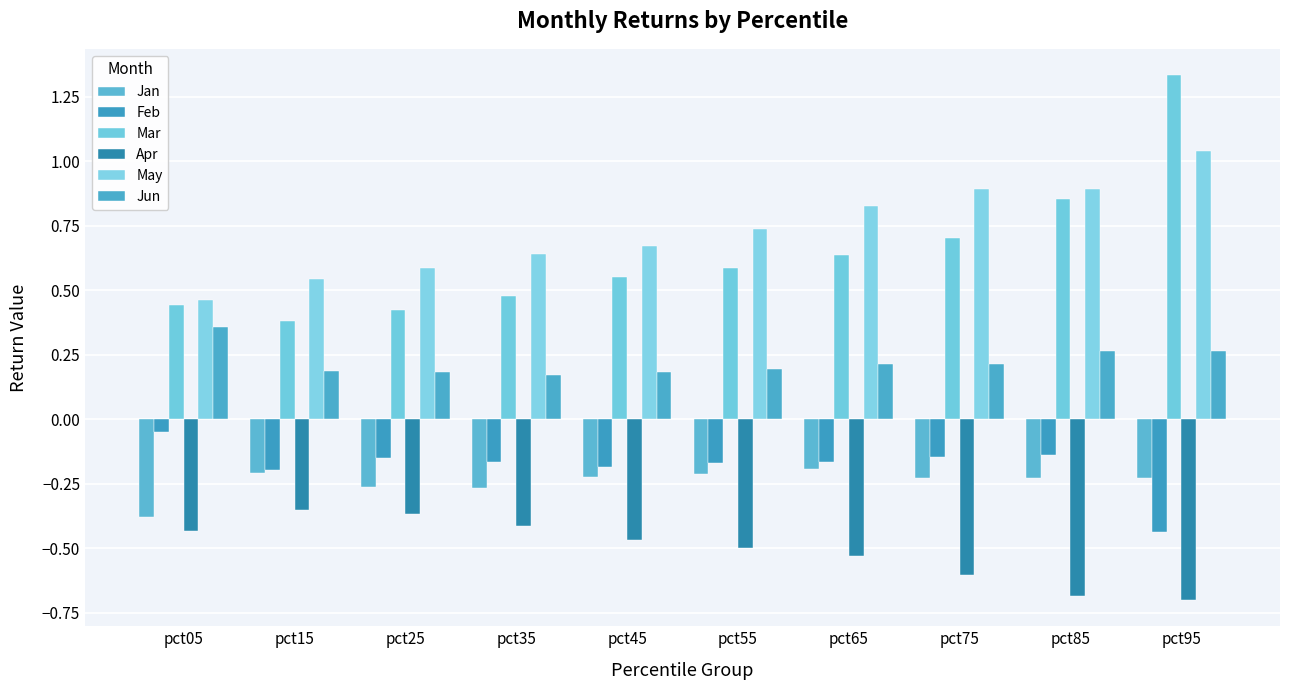

Reading right to left, transcribe all the data shown in this chart.

Jan: pct95=-0.2	pct85=-0.2	pct75=-0.2	pct65=-0.2	pct55=-0.2	pct45=-0.2	pct35=-0.3	pct25=-0.3	pct15=-0.2	pct05=-0.4
Feb: pct95=-0.4	pct85=-0.1	pct75=-0.1	pct65=-0.2	pct55=-0.2	pct45=-0.2	pct35=-0.2	pct25=-0.2	pct15=-0.2	pct05=-0.0
Mar: pct95=1.3	pct85=0.9	pct75=0.7	pct65=0.6	pct55=0.6	pct45=0.5	pct35=0.5	pct25=0.4	pct15=0.4	pct05=0.4
Apr: pct95=-0.7	pct85=-0.7	pct75=-0.6	pct65=-0.5	pct55=-0.5	pct45=-0.5	pct35=-0.4	pct25=-0.4	pct15=-0.4	pct05=-0.4
May: pct95=1.0	pct85=0.9	pct75=0.9	pct65=0.8	pct55=0.7	pct45=0.7	pct35=0.6	pct25=0.6	pct15=0.5	pct05=0.5
Jun: pct95=0.3	pct85=0.3	pct75=0.2	pct65=0.2	pct55=0.2	pct45=0.2	pct35=0.2	pct25=0.2	pct15=0.2	pct05=0.4